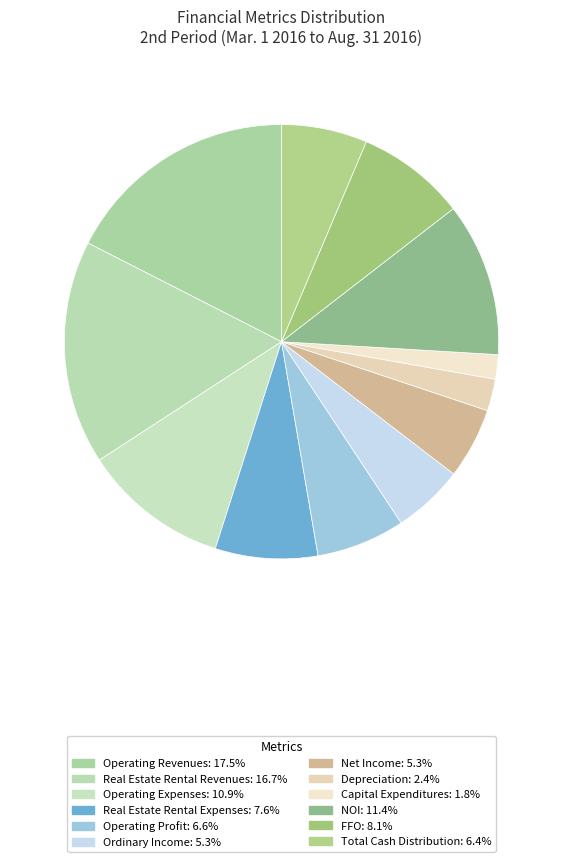

Does any single category account for the majority?

No